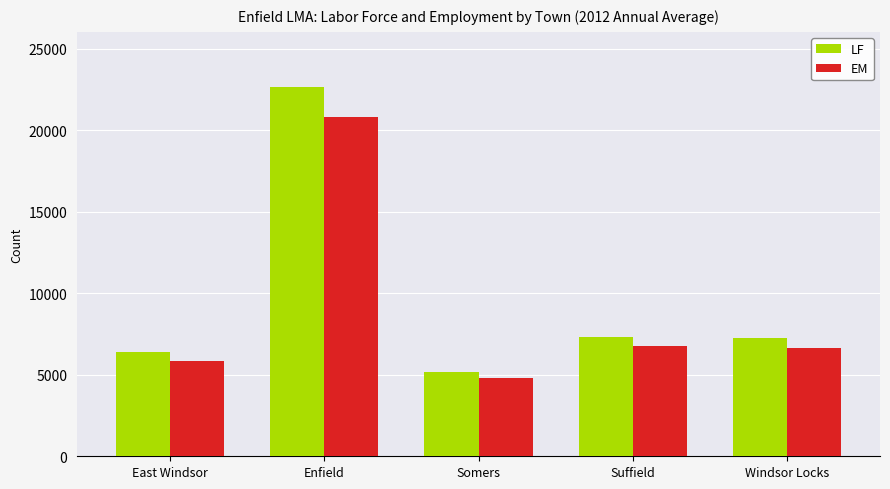

What is the spread (max minus min) of values at Enfield?

1809